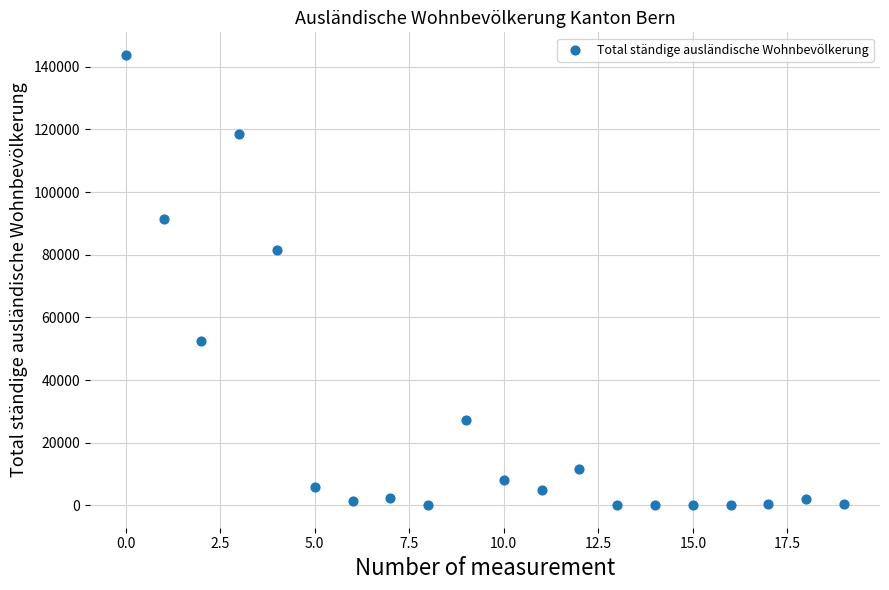

What Y value in the scatter plot is closest to 71937?

81374